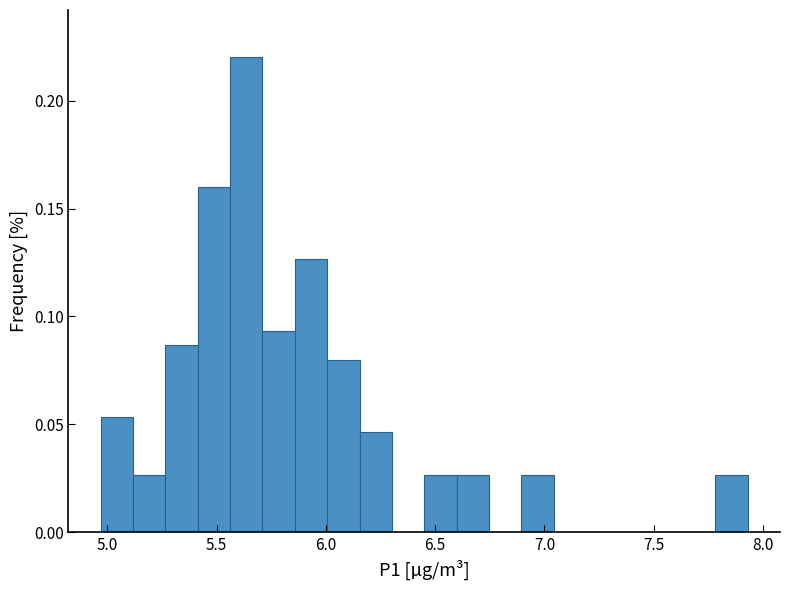

Read against the x-axis, roughly where is the centre of the tallest bar?

5.65